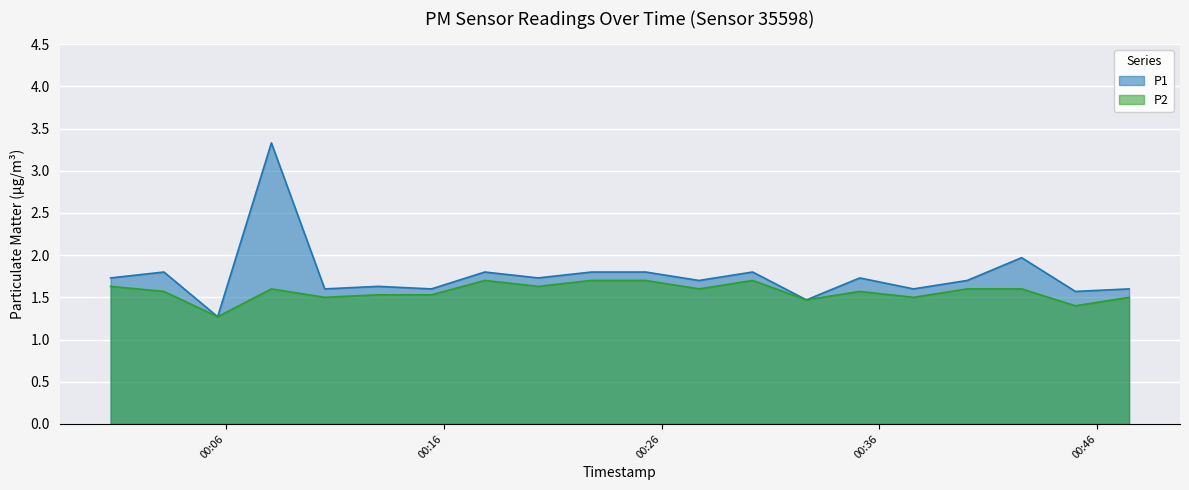

In P1, how many points are higher than both neighbors (excluding endpoints)?

7